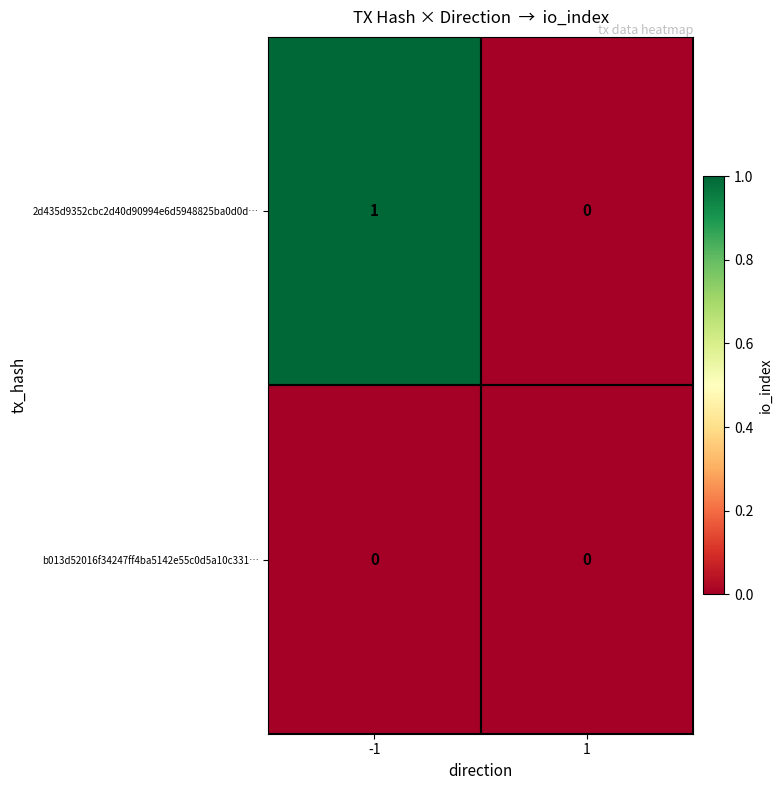

True or false: b013d52016f34247ff4ba5142e55c0d5a10c331… has a value of 0 at -1.

True